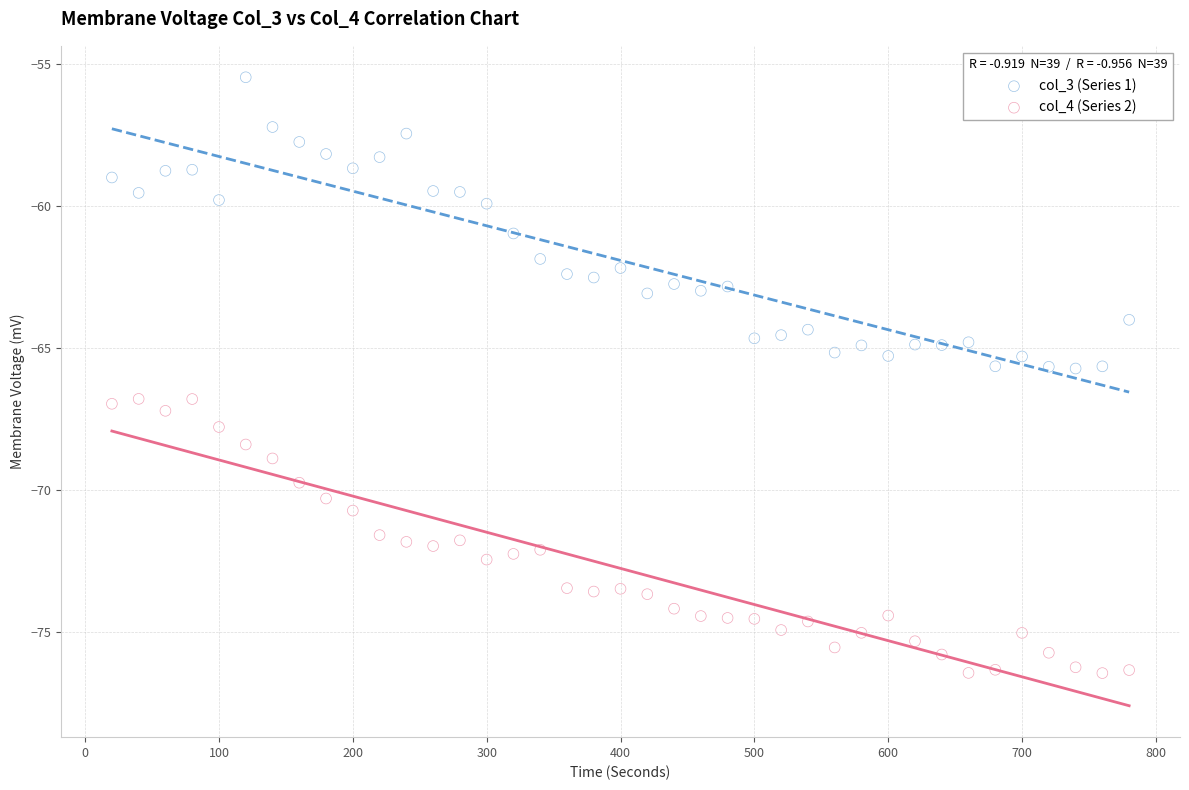

Across all data points, what is the range of Y values (max minus min)?

21.0